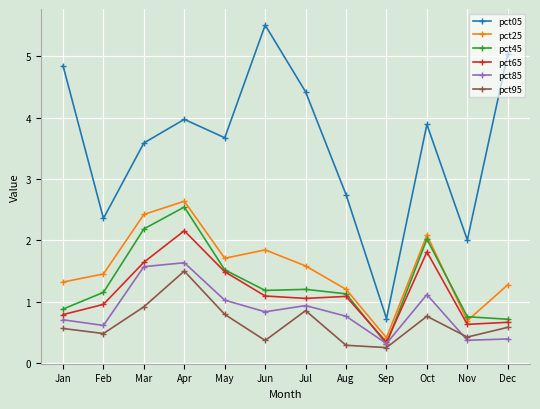

Reading left to right, extract all data points from this chart.

pct05: 4.8	2.4	3.6	4.0	3.7	5.5	4.4	2.7	0.7	3.9	2.0	5.0
pct25: 1.3	1.5	2.4	2.6	1.7	1.8	1.6	1.2	0.4	2.1	0.7	1.3
pct45: 0.9	1.2	2.2	2.5	1.5	1.2	1.2	1.1	0.3	2.0	0.8	0.7
pct65: 0.8	1.0	1.6	2.2	1.5	1.1	1.1	1.1	0.3	1.8	0.6	0.7
pct85: 0.7	0.6	1.6	1.6	1.0	0.8	0.9	0.8	0.3	1.1	0.4	0.4
pct95: 0.6	0.5	0.9	1.5	0.8	0.4	0.9	0.3	0.3	0.8	0.4	0.6